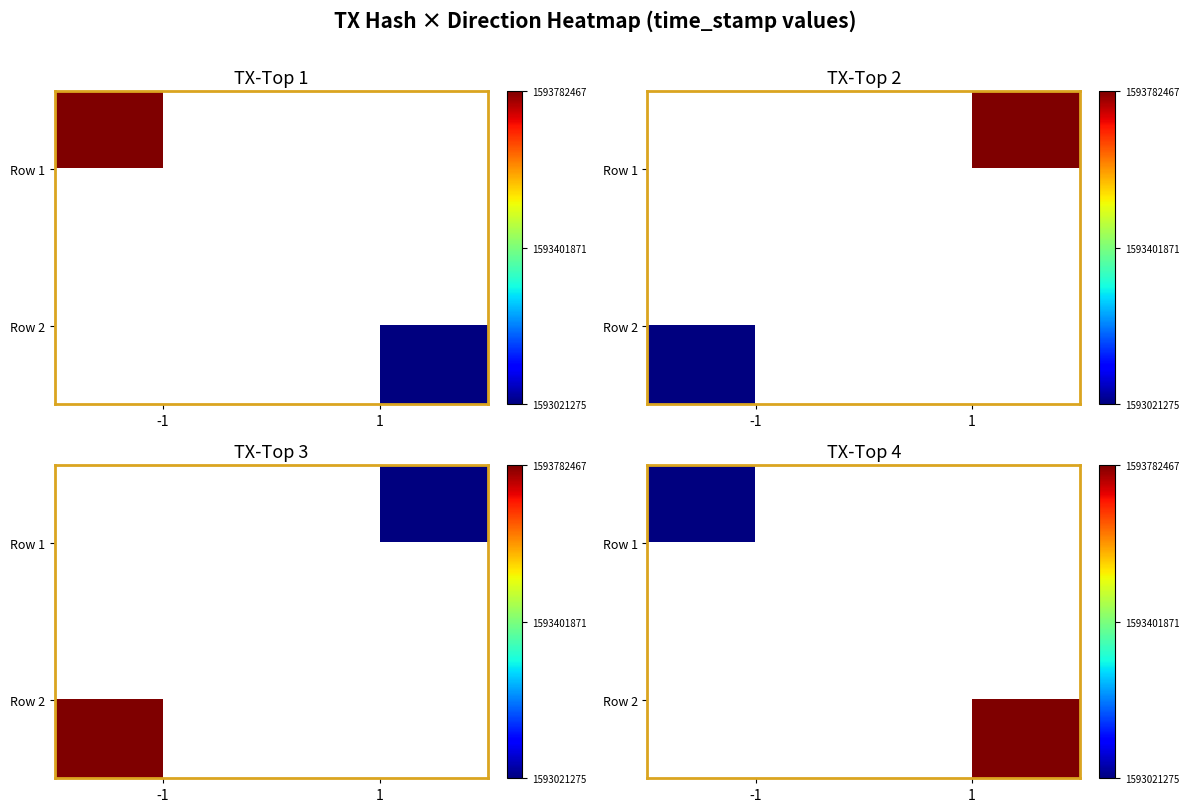

Is the value of Row 1 at 1 greater than the value of Row 2 at -1?

No